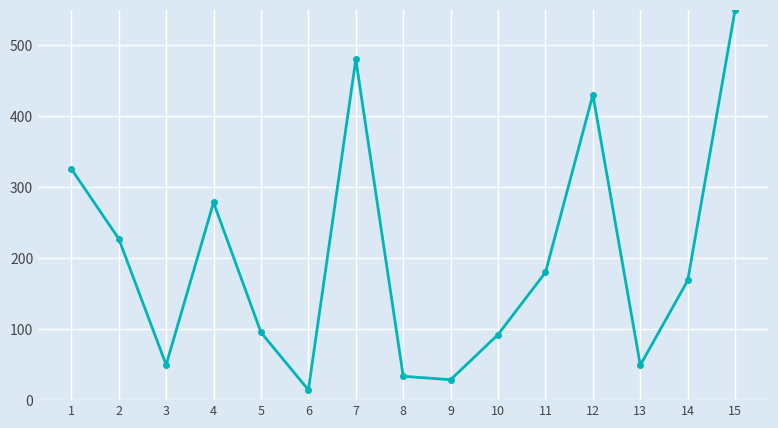

The value at 15 is 245.3. True or false?

False